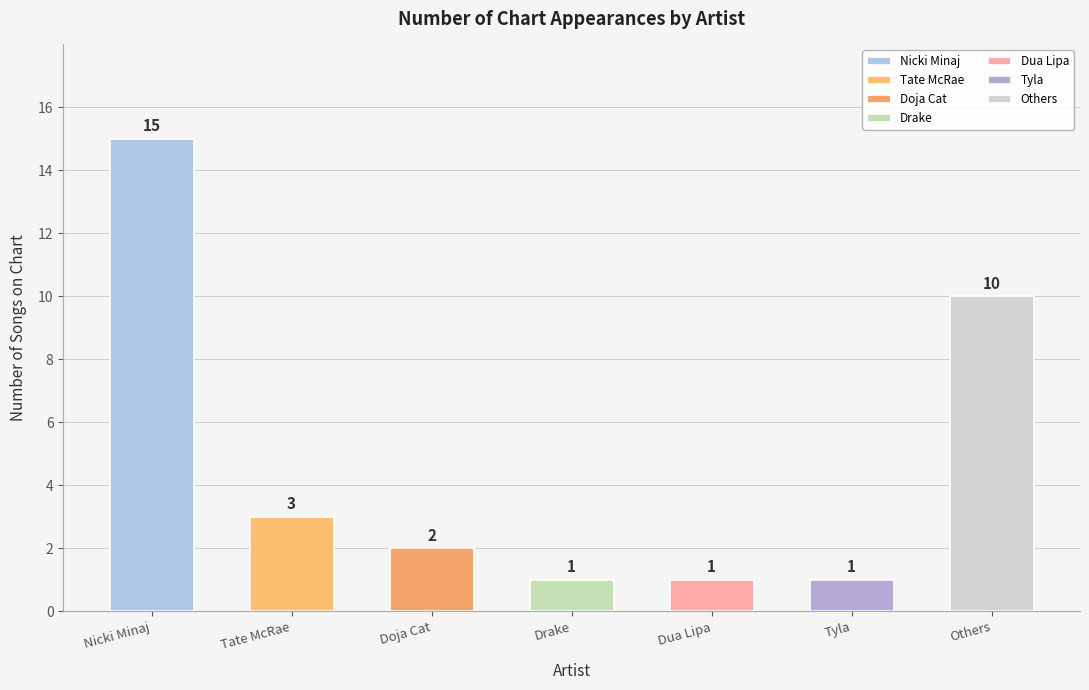

What value does the data have at Others?

10